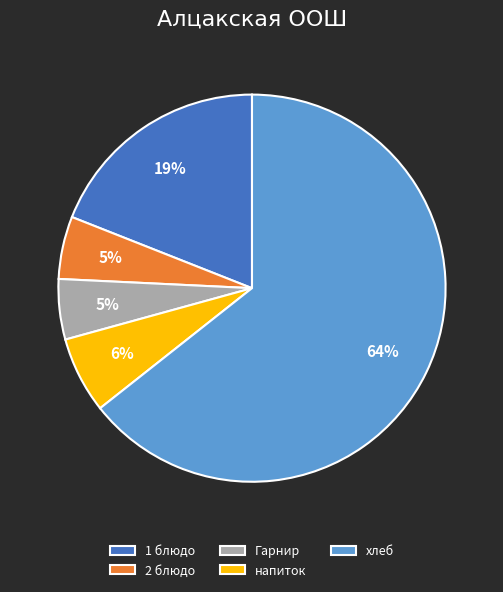

To the nearest percent, what percentage of the pie is 1 блюдо?

19%